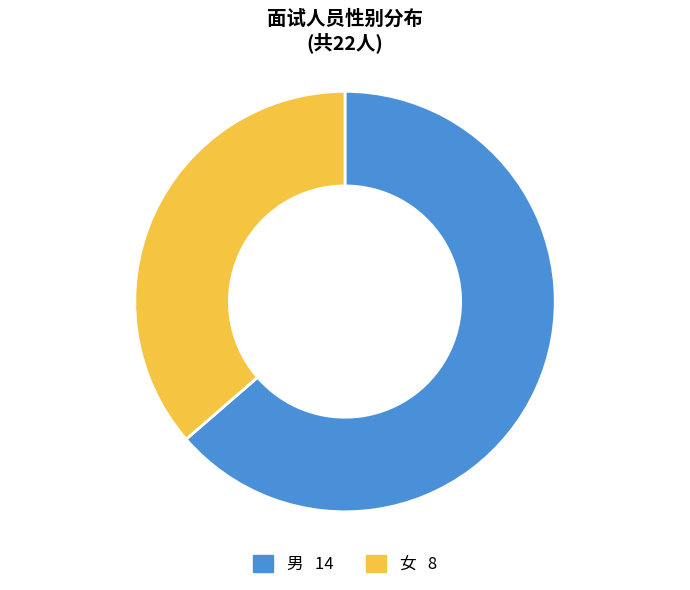

Is the sum of 男 and 女 greater than half?

Yes